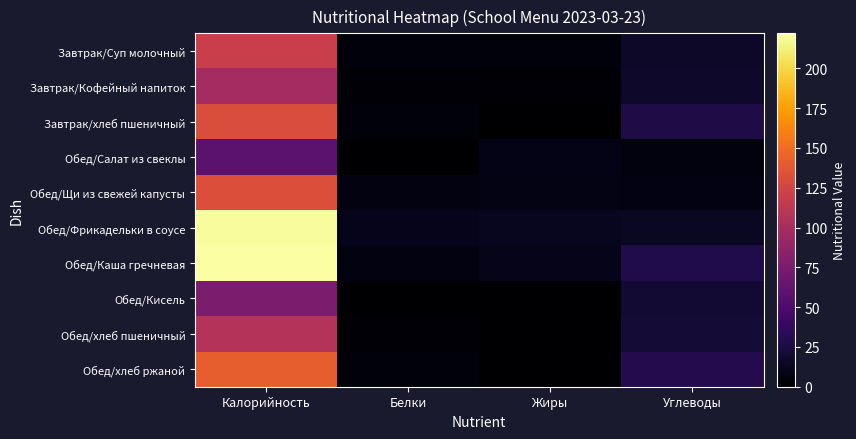

Rank the series at Белки from highest to lowest value.

Обед/Фрикадельки в соусе, Обед/Щи из свежей капусты, Обед/Каша гречневая, Завтрак/Суп молочный, Завтрак/хлеб пшеничный, Обед/хлеб ржаной, Завтрак/Кофейный напиток, Обед/хлеб пшеничный, Обед/Салат из свеклы, Обед/Кисель